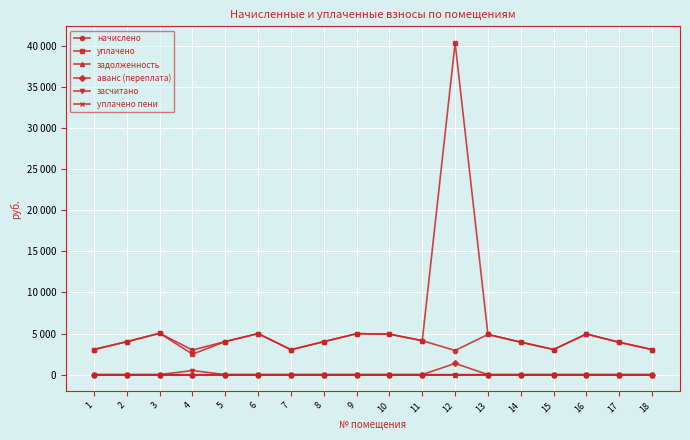

Does the chart have visible grid lines?

Yes